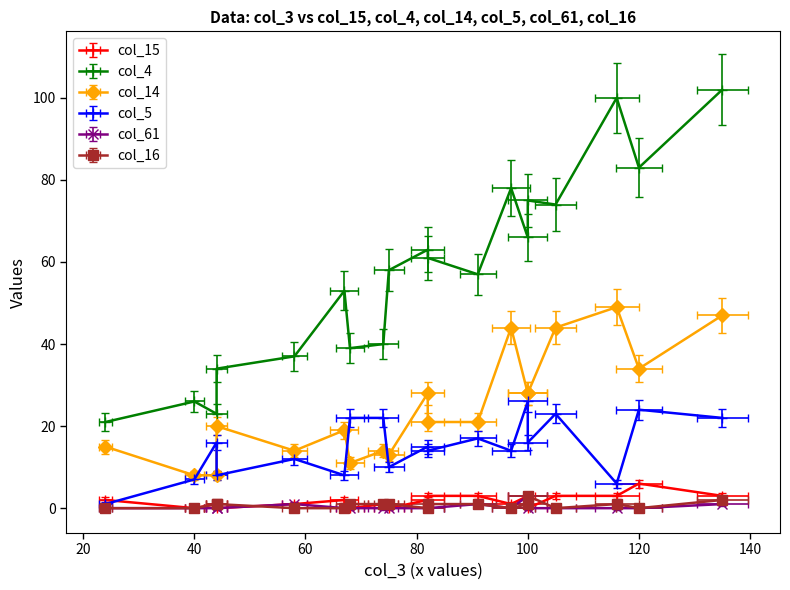

Which series has the largest total across all categories?

col_4